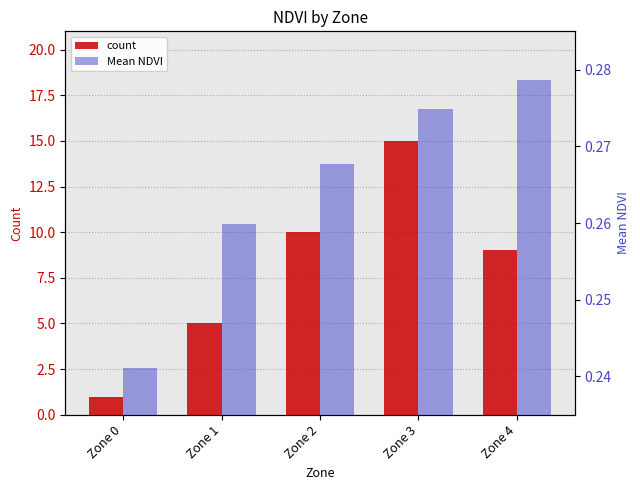

How many bars are there in each group?

2